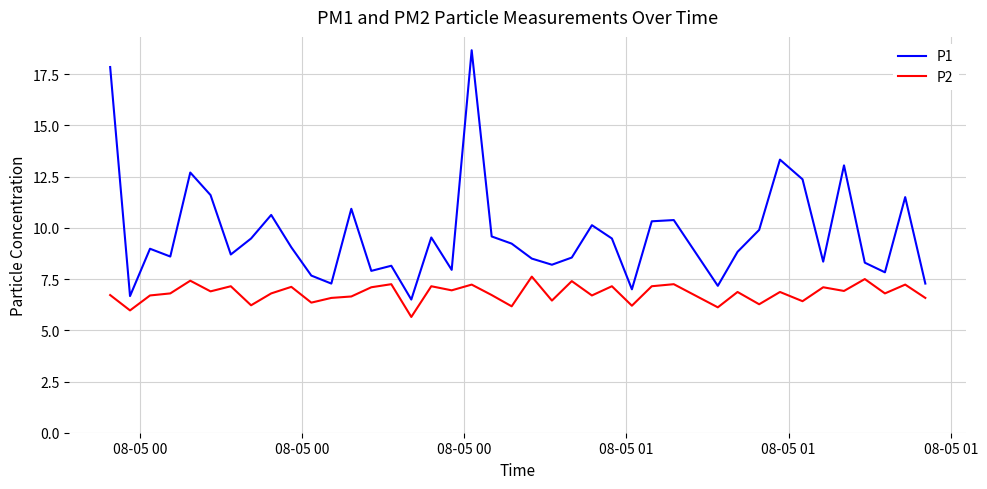

Which series has the widest spread of values?

P1